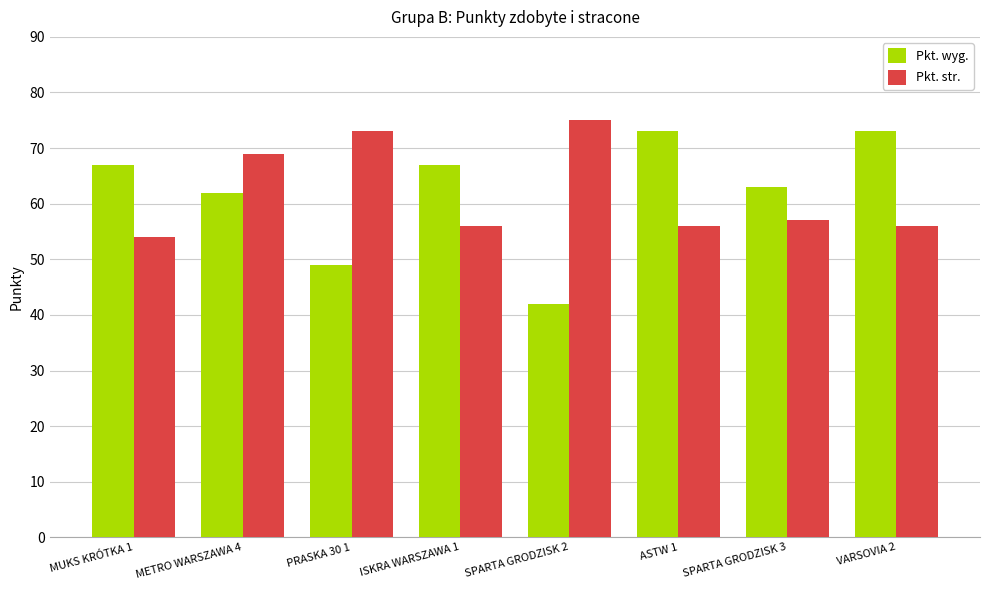

What is the greatest value displayed?

75